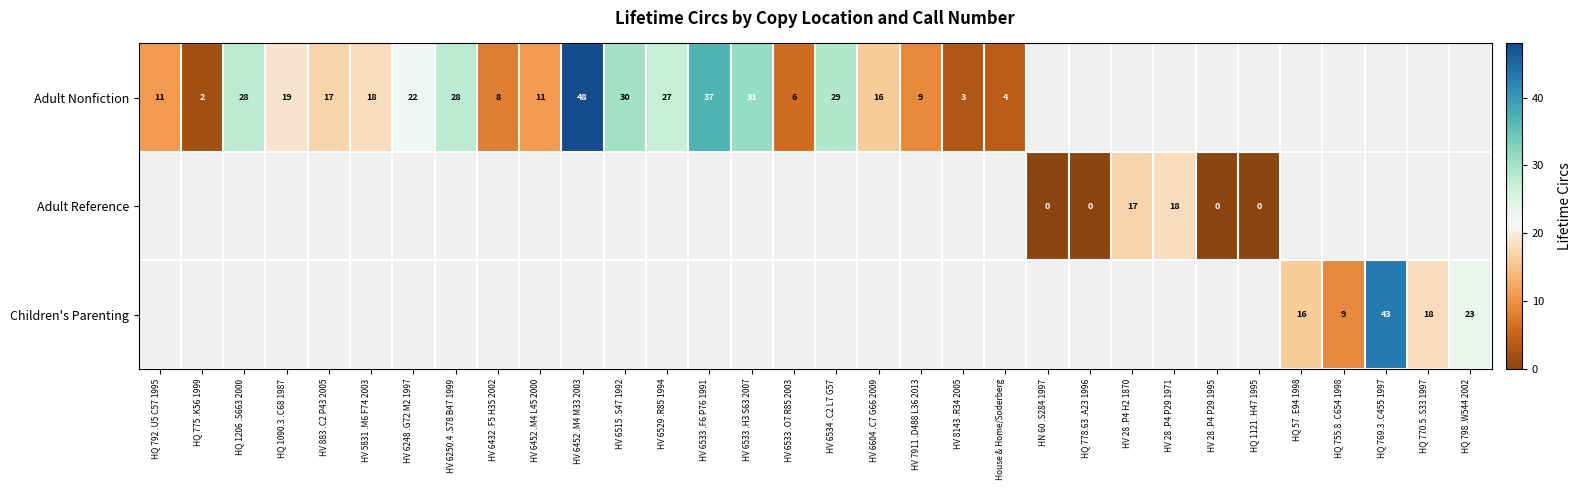

Which series has the widest spread of values?

row_0